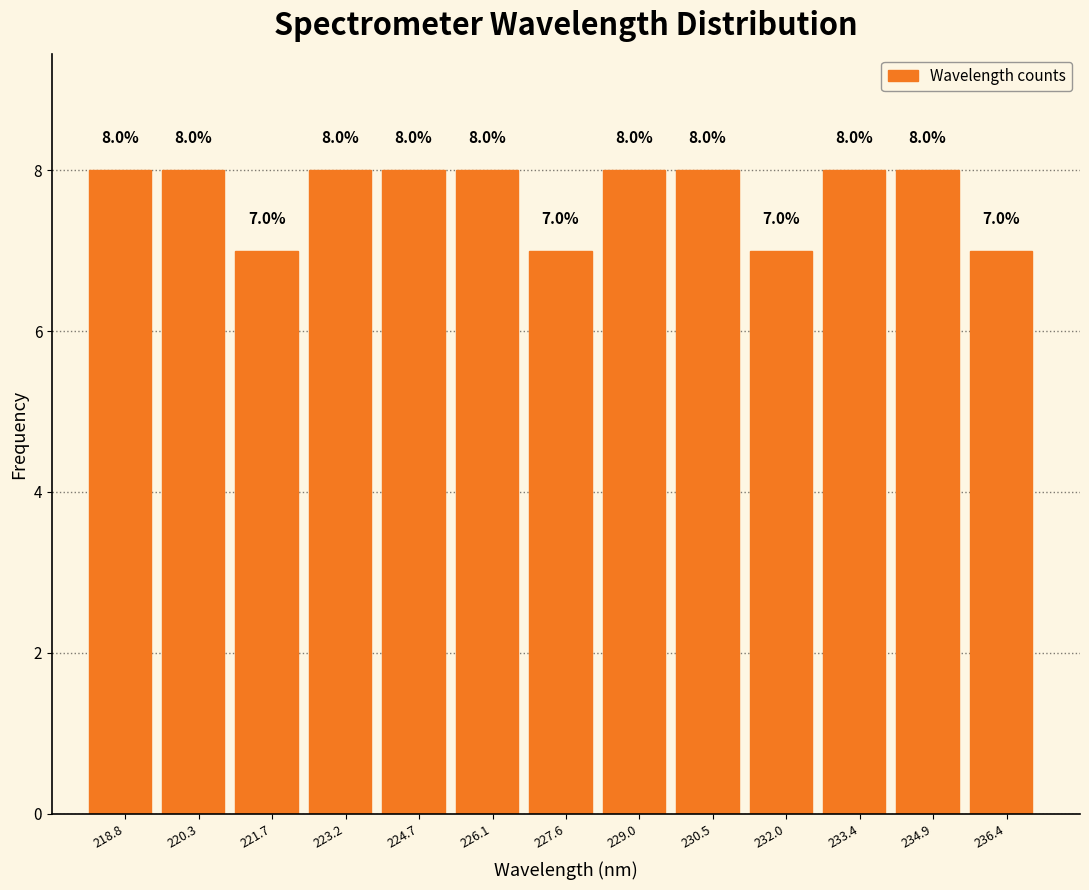

Reading left to right, transcribe this chart: for each bar, give the range it covers on the x-axis and its height. The bar edges are not printed on the chart, so give them approximately, as read against the axis.

218.0 to 219.6: 8.0
219.6 to 221.0: 8.0
221.0 to 222.4: 7.0
222.4 to 224.0: 8.0
224.0 to 225.4: 8.0
225.4 to 226.8: 8.0
226.8 to 228.4: 7.0
228.4 to 229.8: 8.0
229.8 to 231.2: 8.0
231.2 to 232.8: 7.0
232.8 to 234.2: 8.0
234.2 to 235.6: 8.0
235.6 to 237.0: 7.0